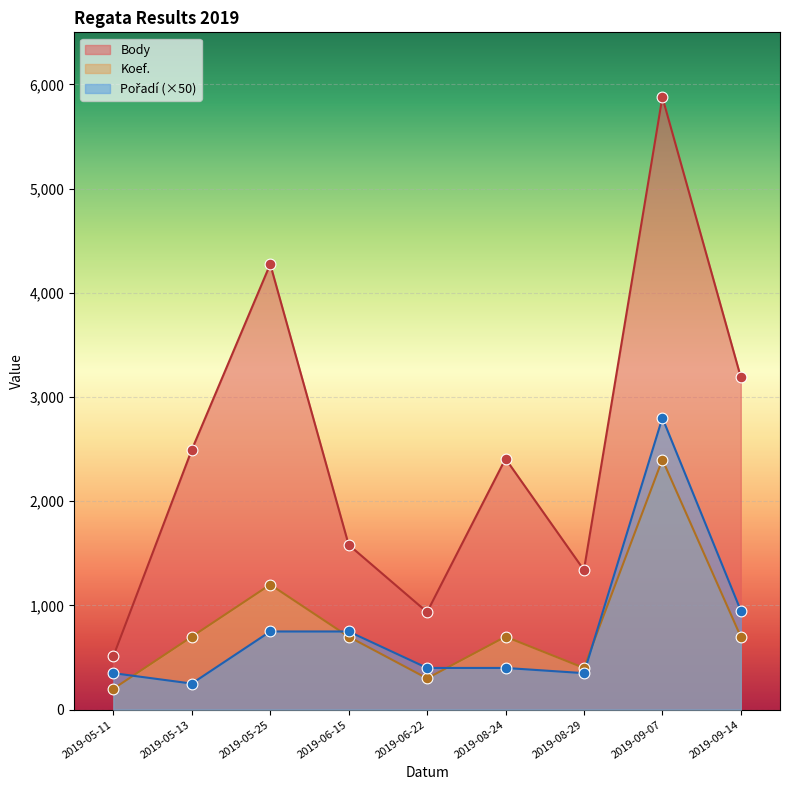

What is the total value across all series at 2019-06-22?

1636